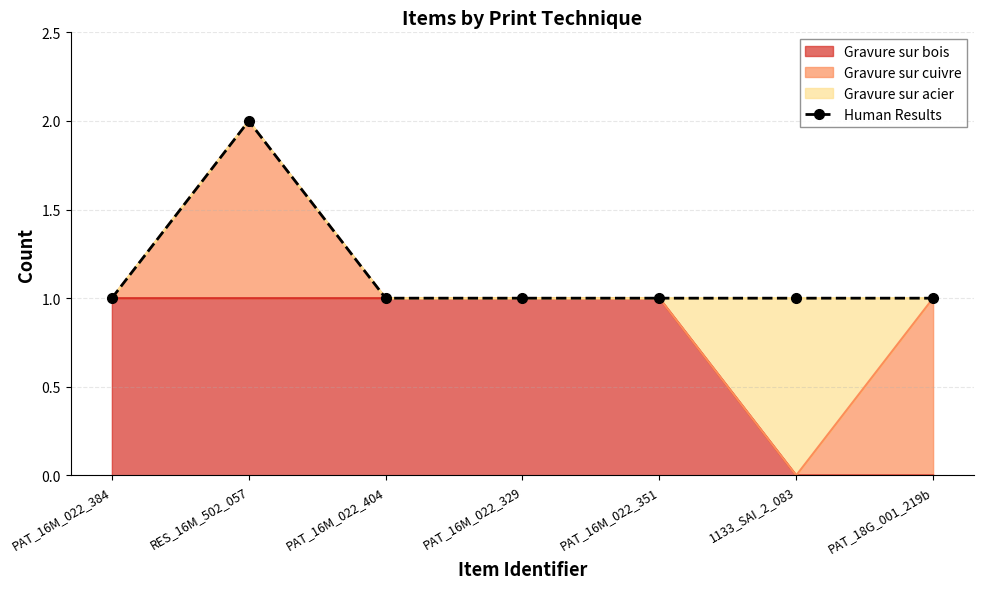

True or false: the data shows 1 at PAT_16M_022_329.

True